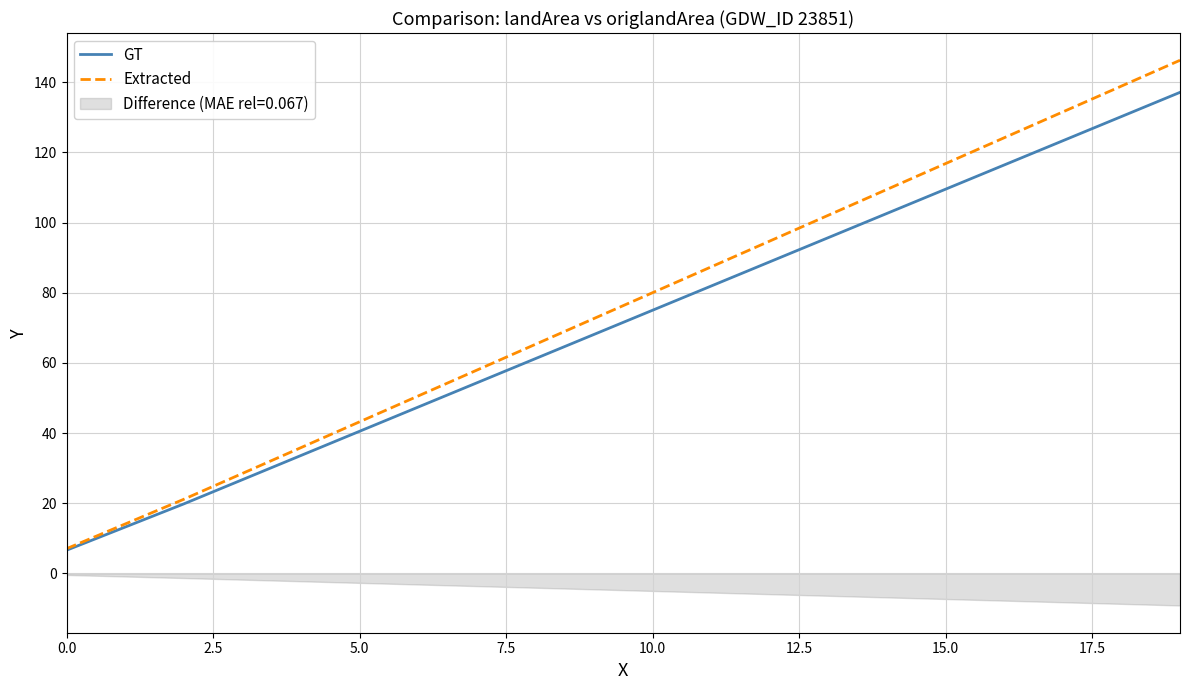

What is the value of the GT point at the 10th from the left?

68.1